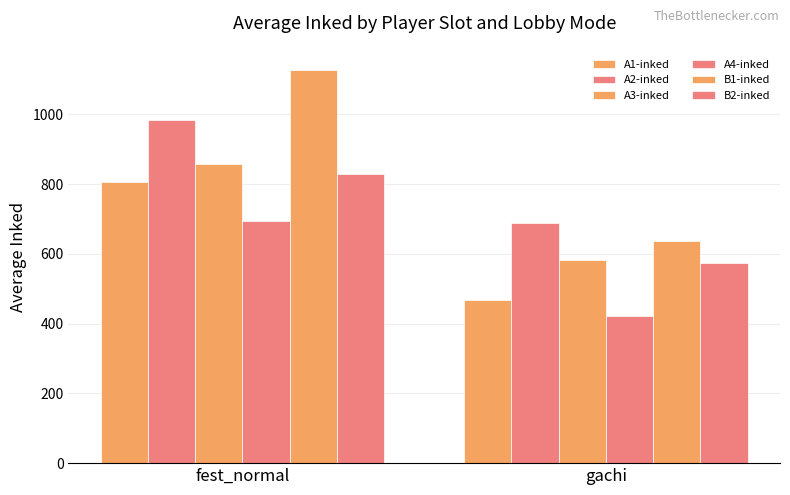

What is the total value across all series at gachi?

3367.5